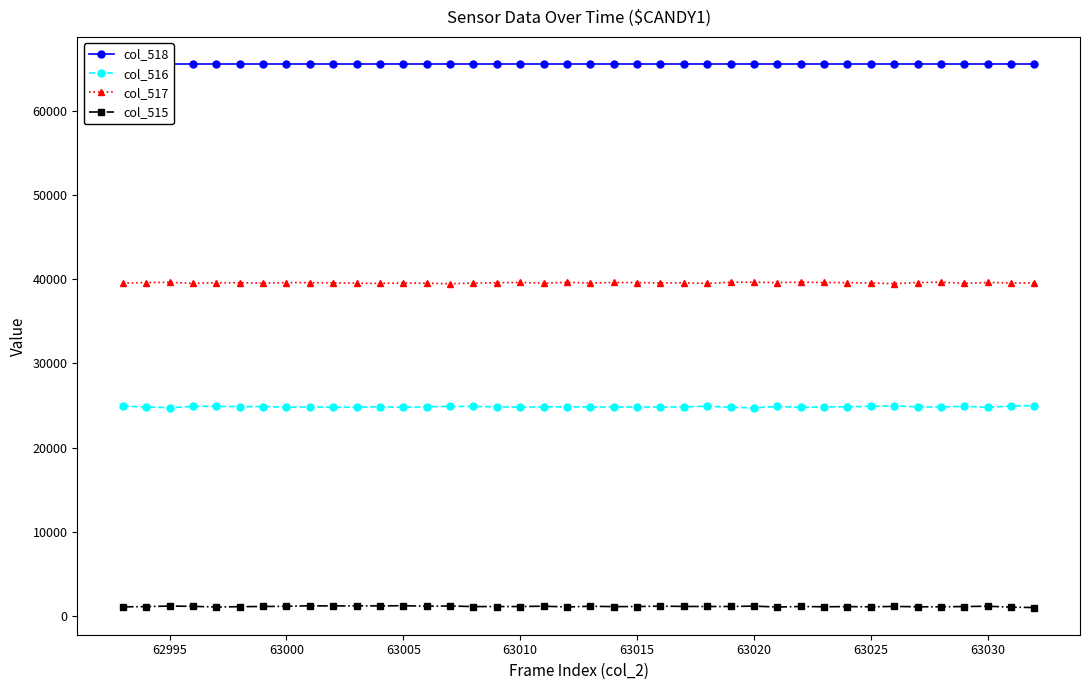

True or false: col_515 has more than 1 points higher than both neighbors.

True